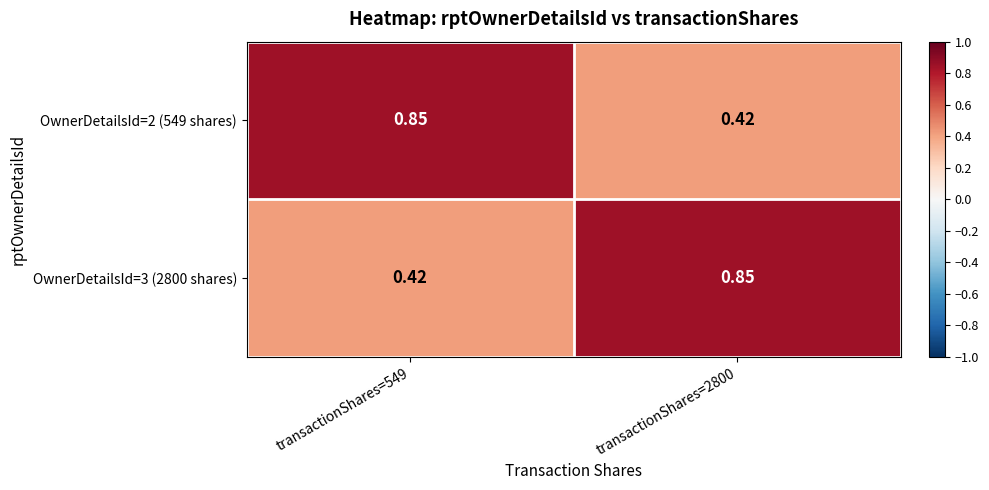

Is the value of OwnerDetailsId=2 (549 shares) at transactionShares=2800 greater than the value of OwnerDetailsId=3 (2800 shares) at transactionShares=2800?

No